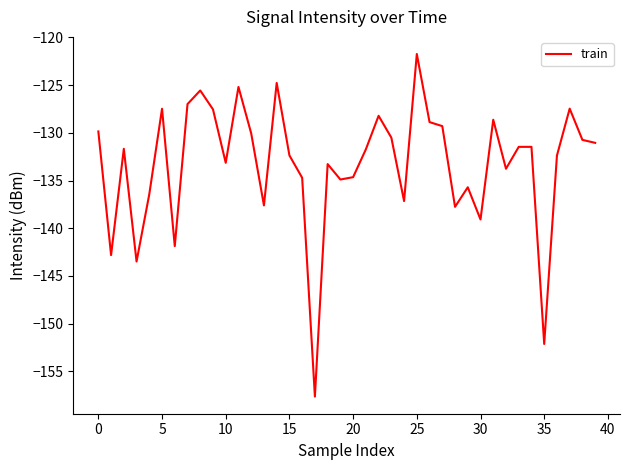

What is the minimum value shown in the chart?

-157.6